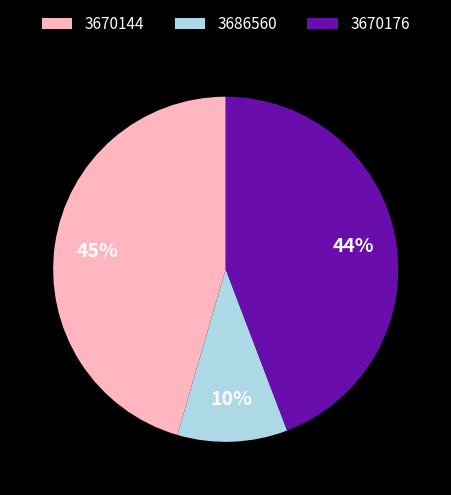

Is there a majority slice in this chart?

No